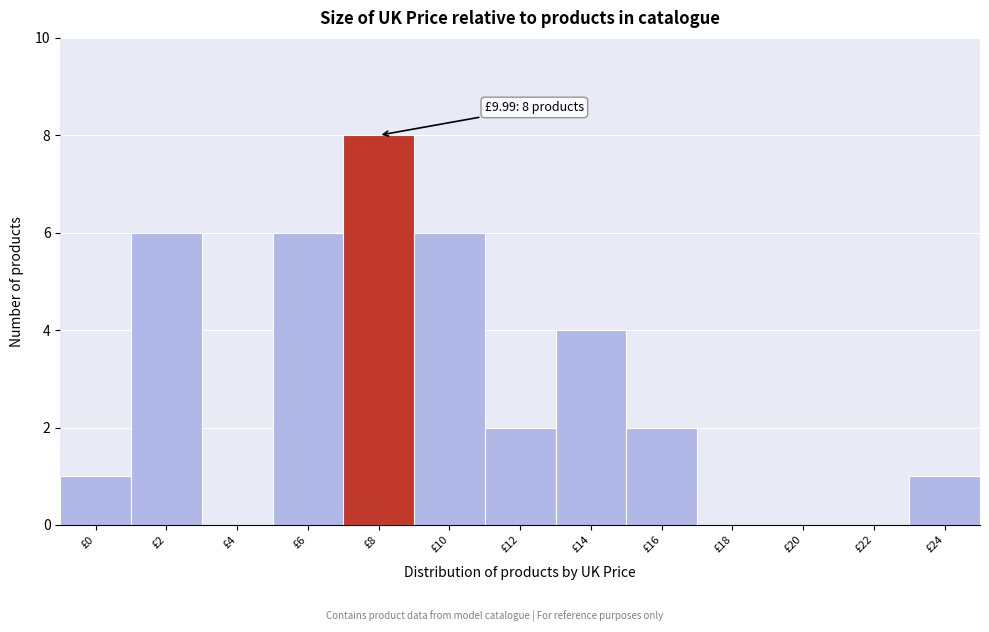

Reading right to left, what are all the values shown in this chart?

£24=1	£22=0	£20=0	£18=0	£16=2	£14=4	£12=2	£10=6	£8=8	£6=6	£4=0	£2=6	£0=1